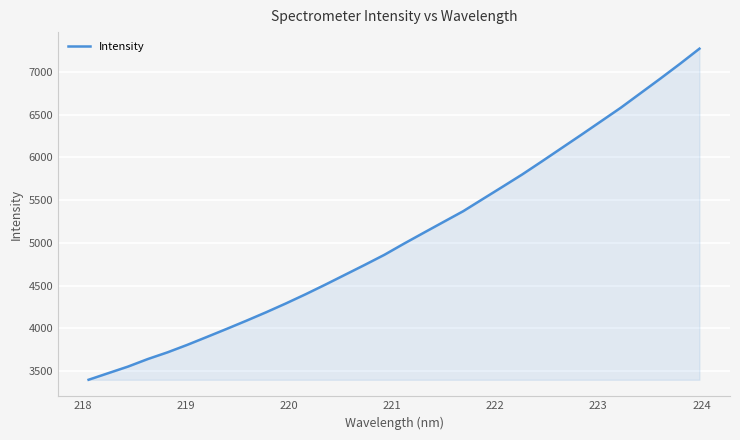

What is the greatest value displayed?

7271.8